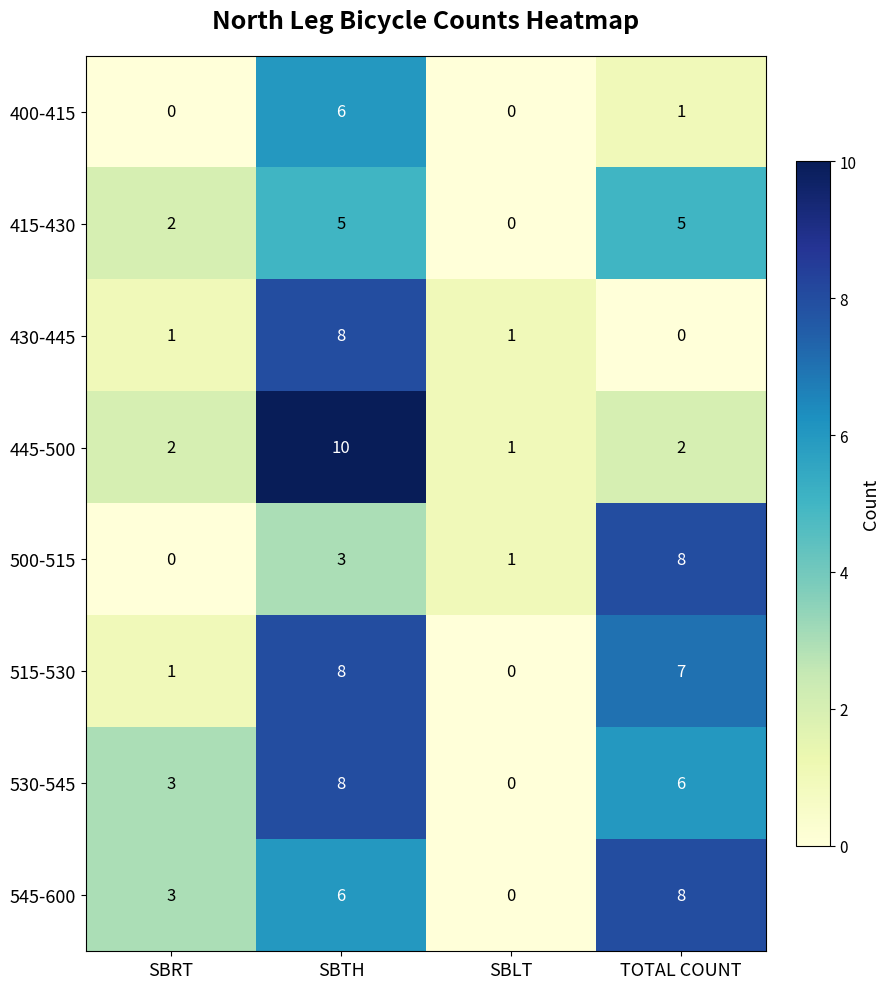

How many categories are shown in the chart?

4